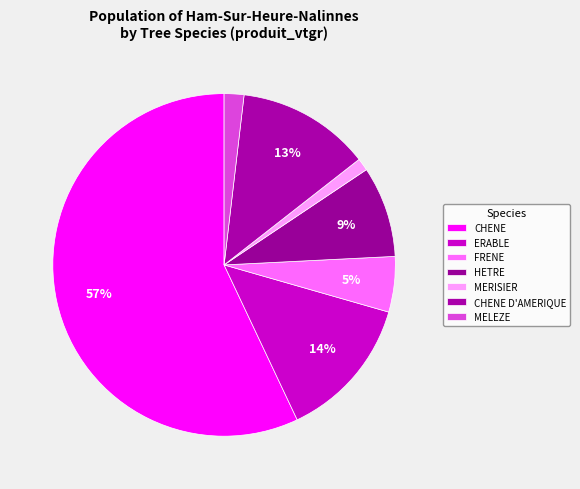

How many segments does this pie chart have?

7